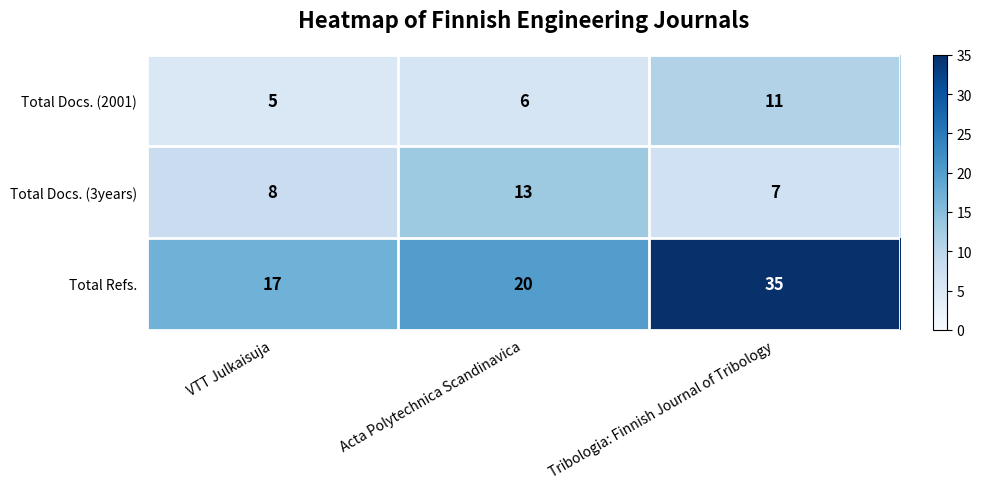

Rank the series at Tribologia: Finnish Journal of Tribology from highest to lowest value.

Total Refs., Total Docs. (2001), Total Docs. (3years)